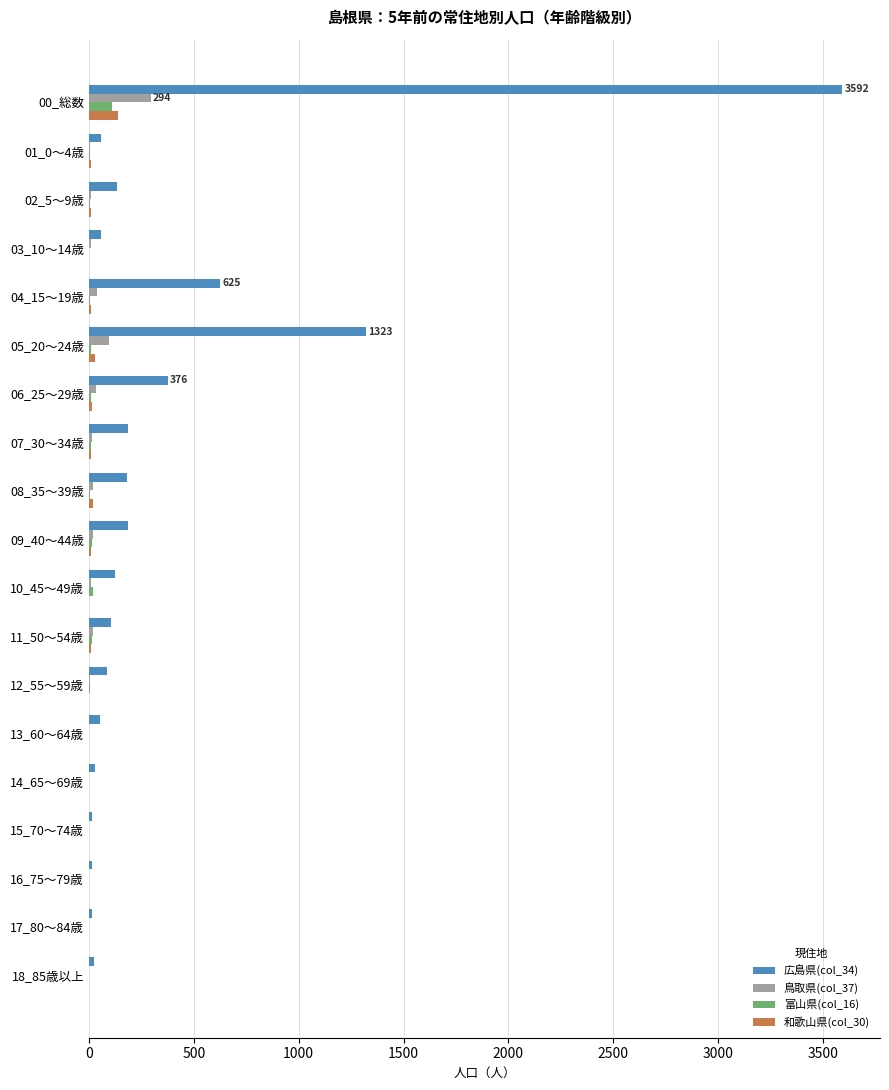

At which category is the sum across all series the highest?

00_総数